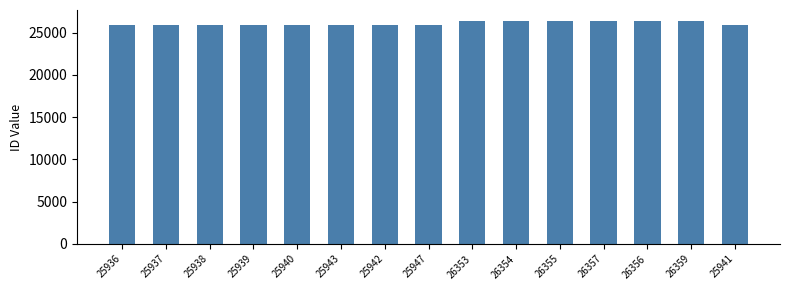

How many bars are there in total?

15